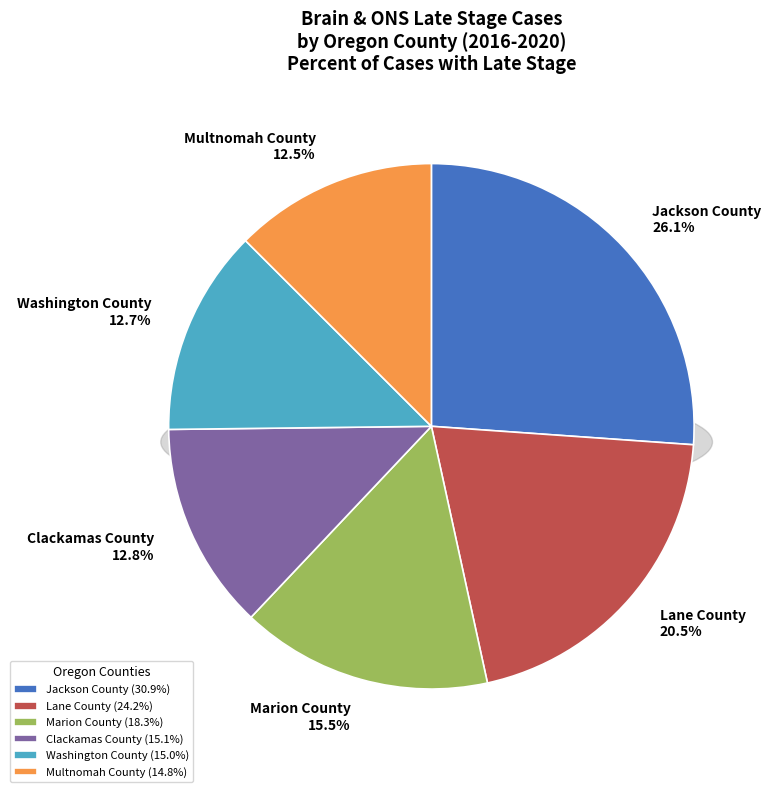

Which category has the smallest portion of the pie?

Multnomah County